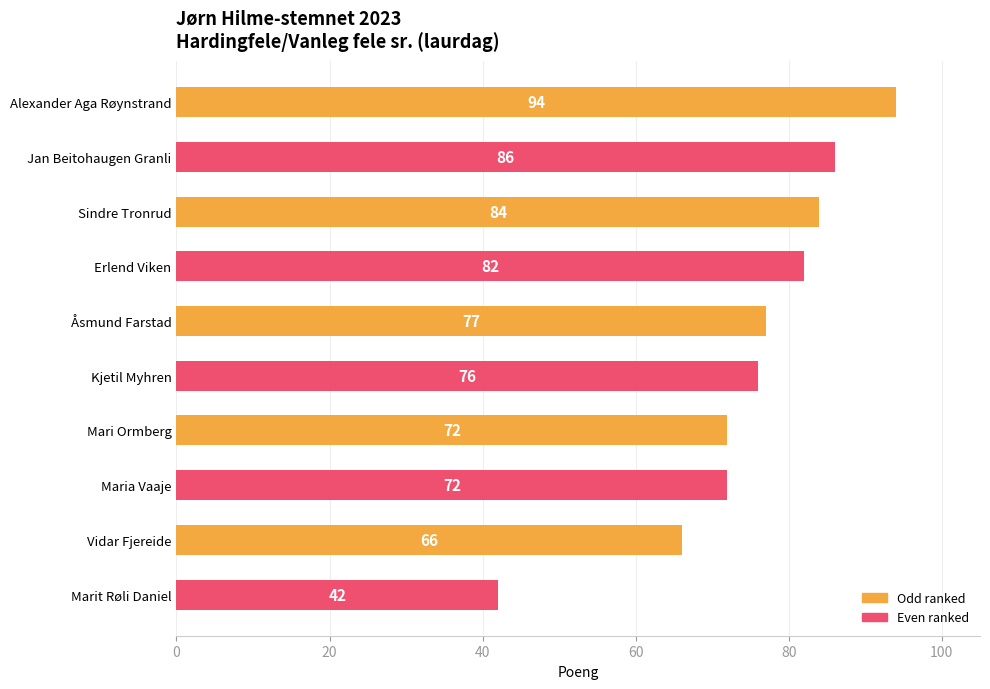

Is it true that the value at Alexander Aga Røynstrand is 122?

False